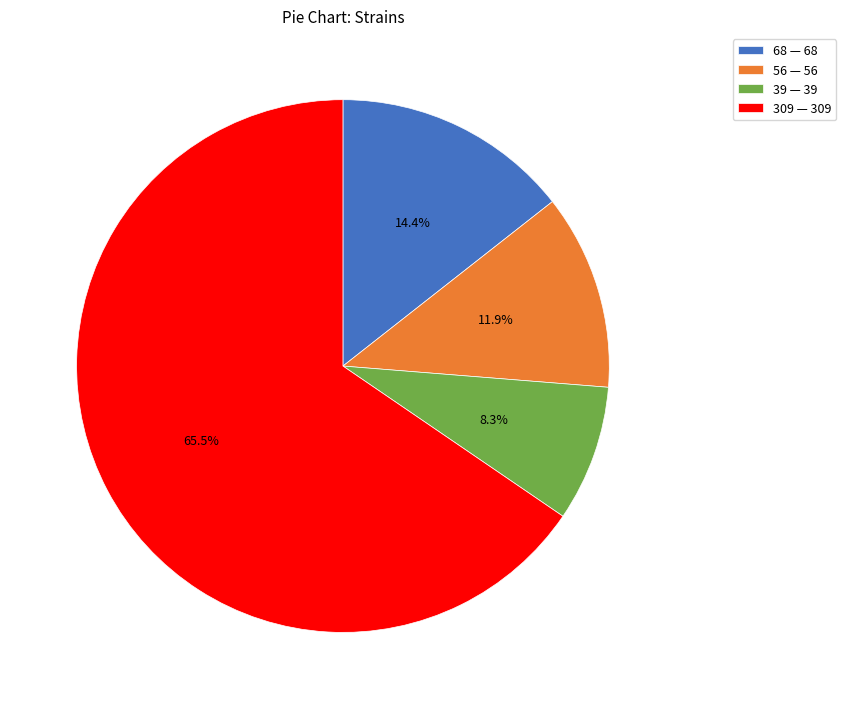

Count the number of slices in the pie.

4